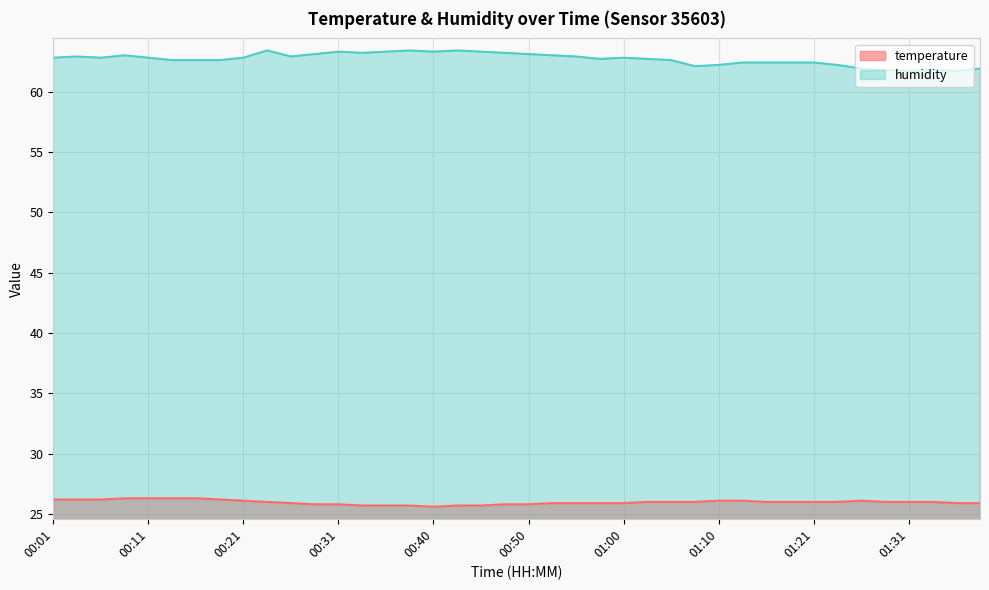

True or false: temperature and humidity cross at least once.

False